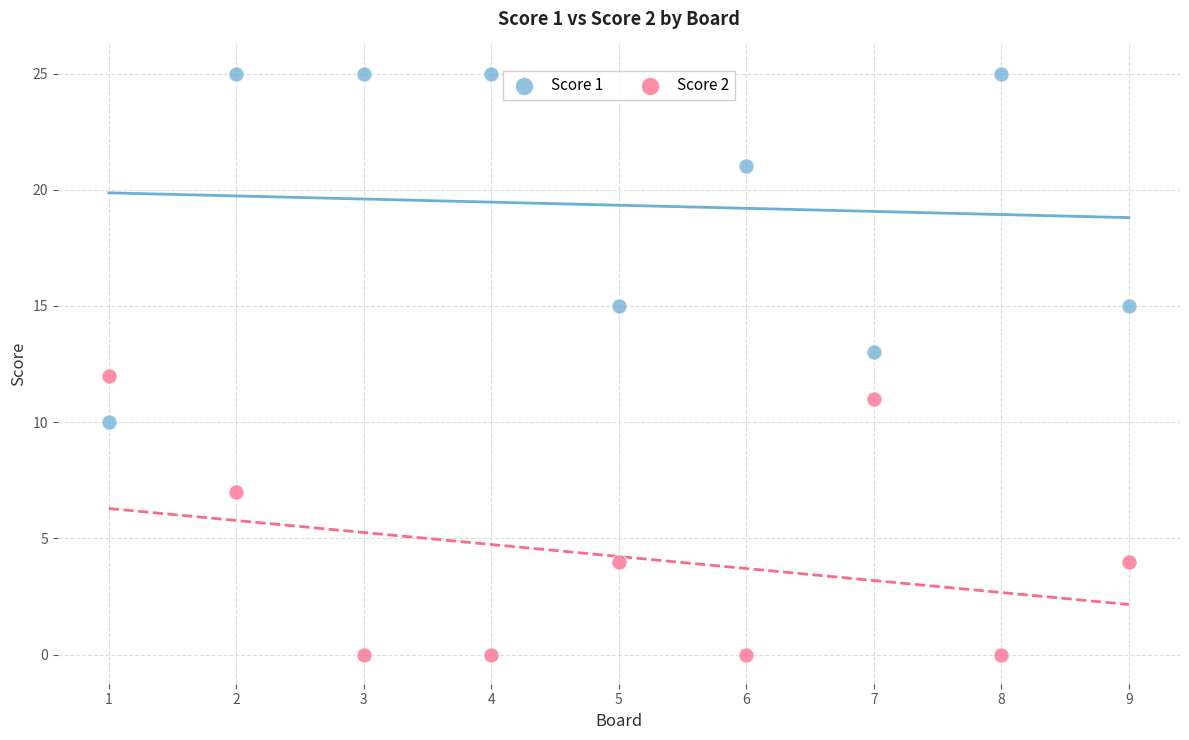

Which series has the widest spread of Y values?

Score 1